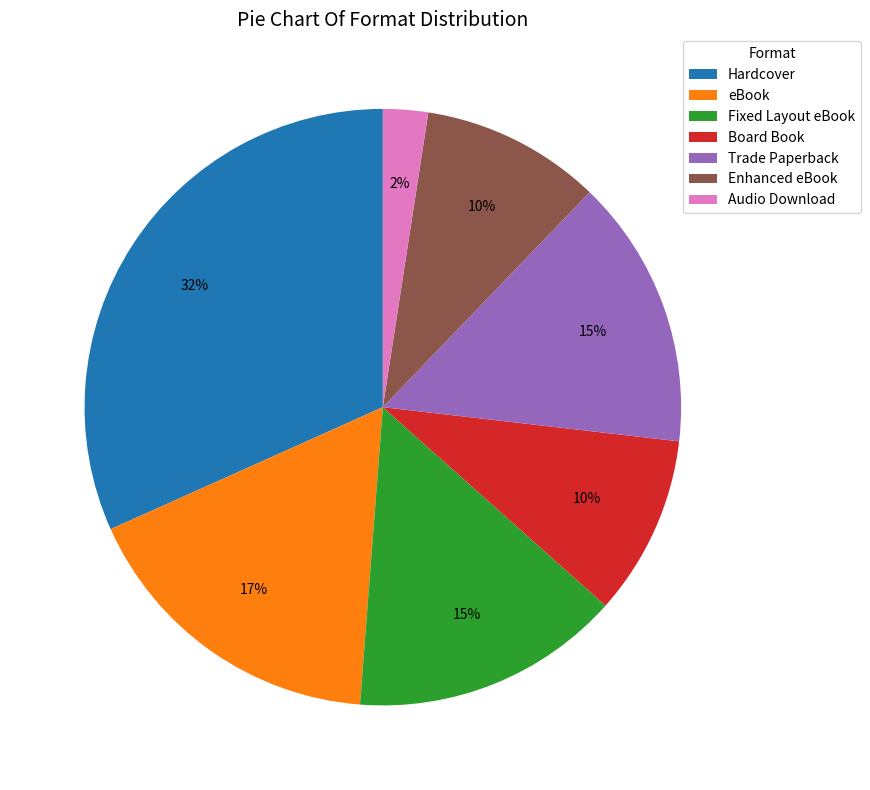

What percentage is the Fixed Layout eBook slice, to the nearest percent?

15%